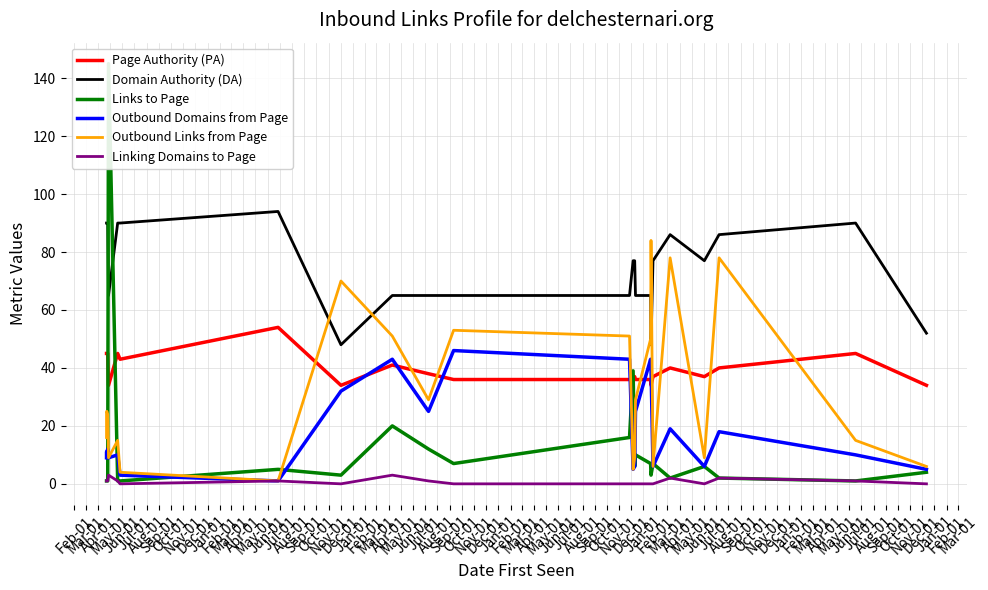

Rank the series at Oct-01 from lowest to highest value.

Outbound Domains from Page, Outbound Links from Page, Linking Domains to Page, Links to Page, Page Authority (PA), Domain Authority (DA)